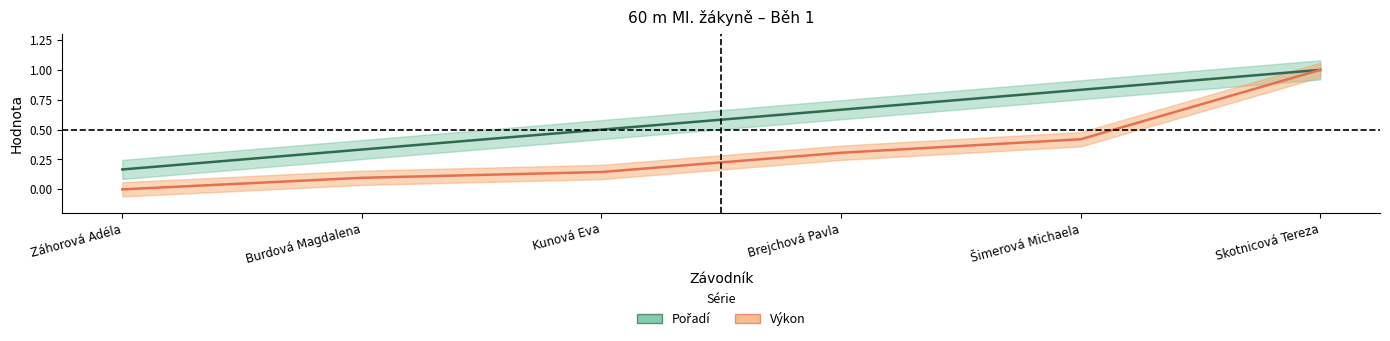

What position from the right is Kunová Eva?

4